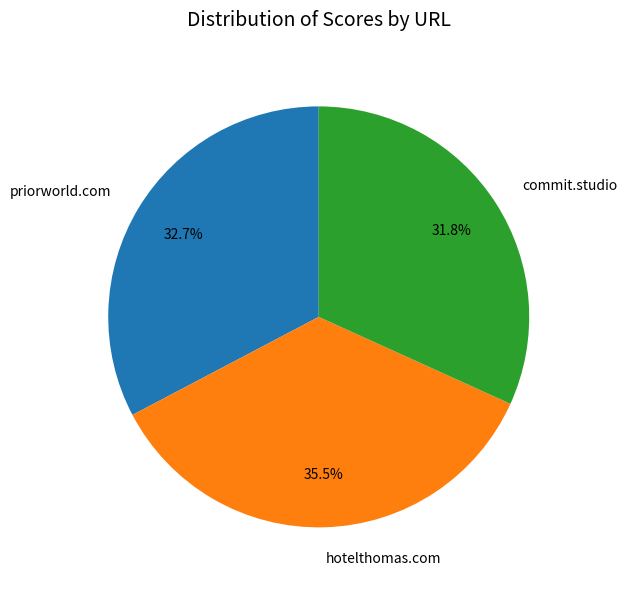

How many segments does this pie chart have?

3